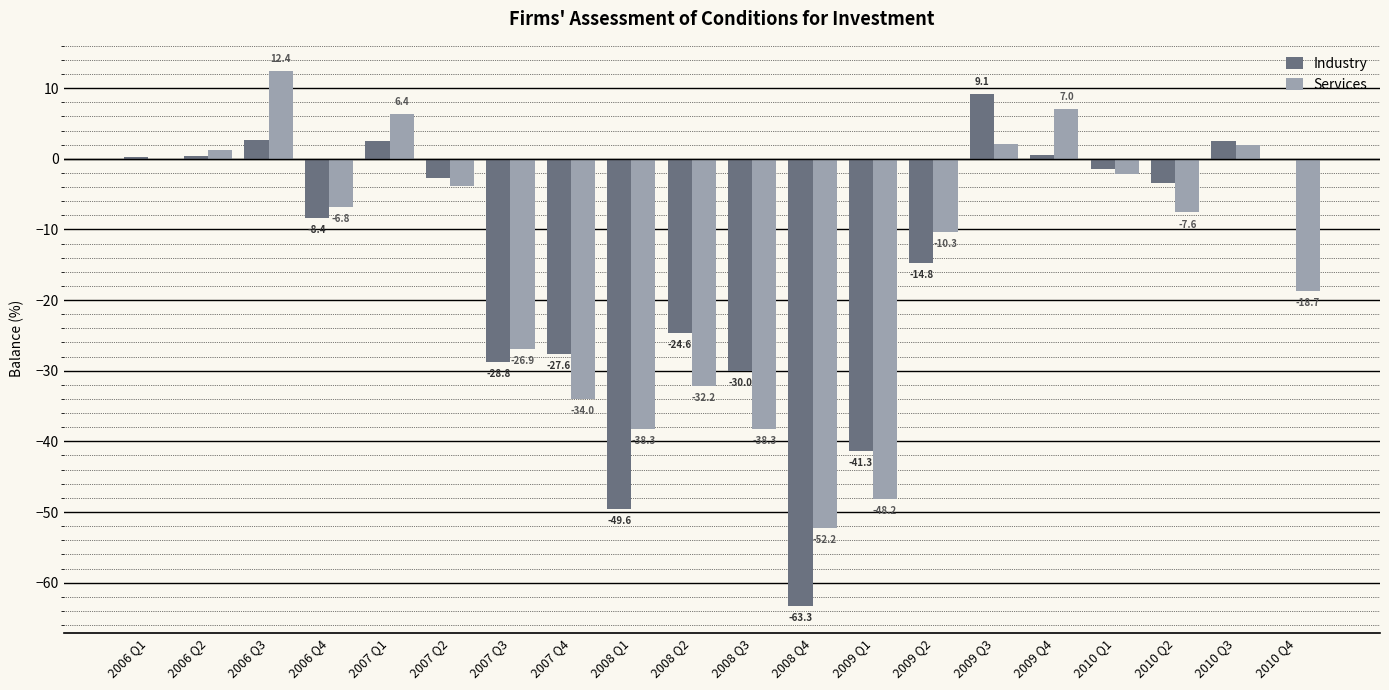

What is the highest value of the Services series?

12.4